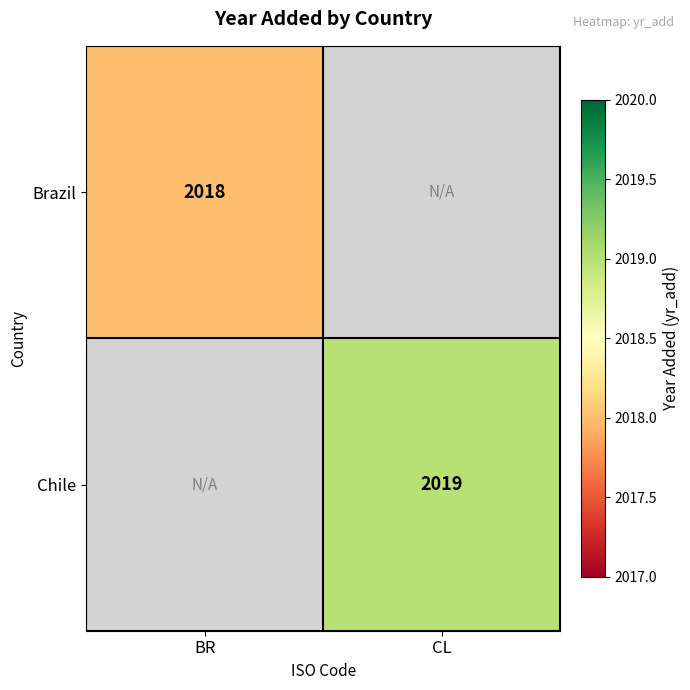

Is the value of Chile at CL greater than the value of Brazil at BR?

Yes